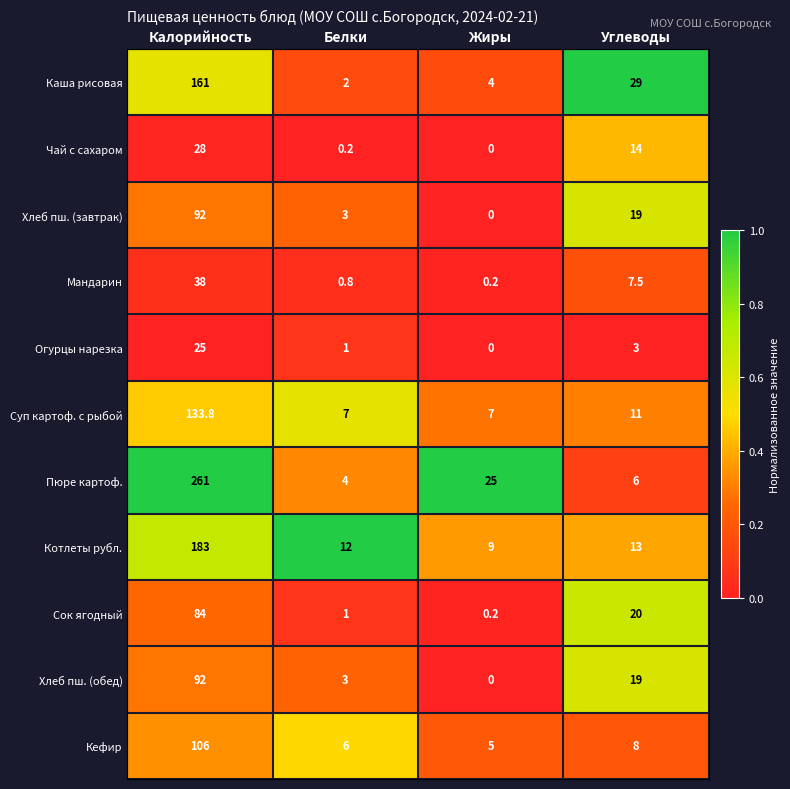

What is the sum of the Кефир values at Жиры and Углеводы?

13.0